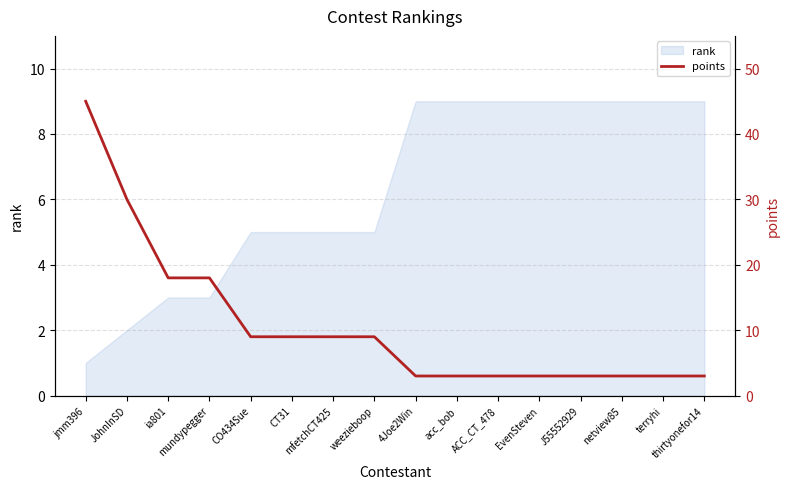

Reading left to right, list all the values displayed in this chart.

45	30	18	18	9	9	9	9	3	3	3	3	3	3	3	3